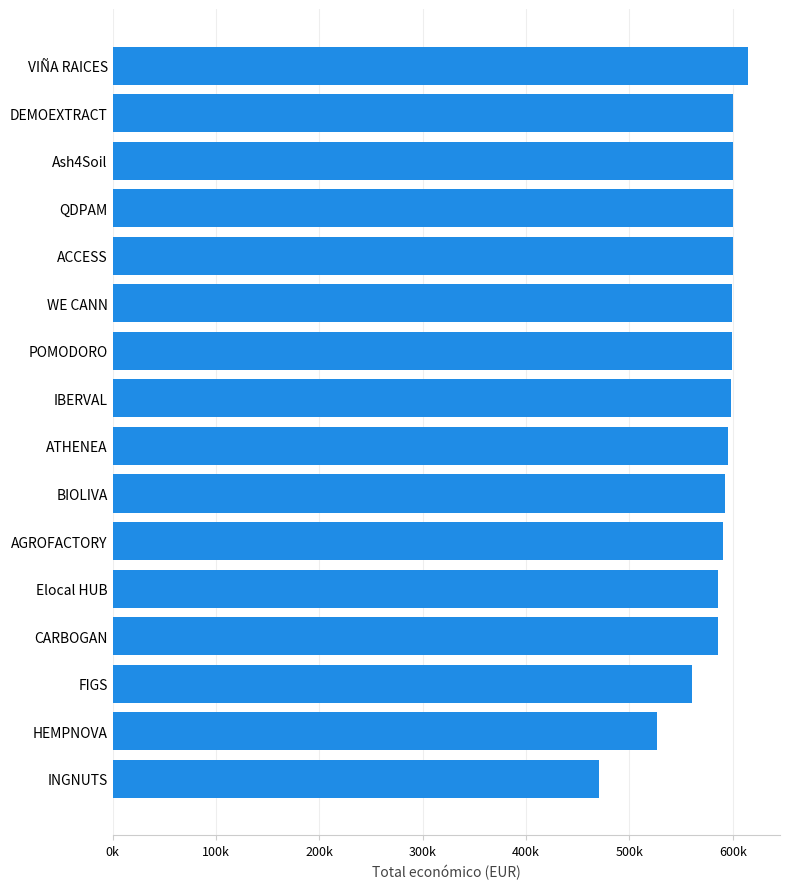

Are the bars horizontal?

Yes